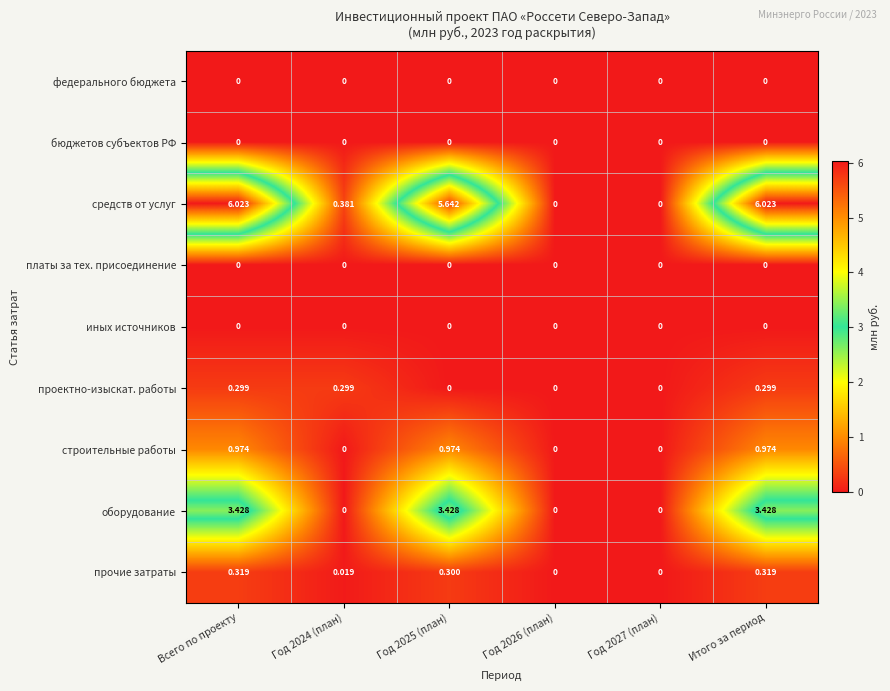

Is the value of прочие затраты at Всего по проекту greater than the value of оборудование at Год 2025 (план)?

No